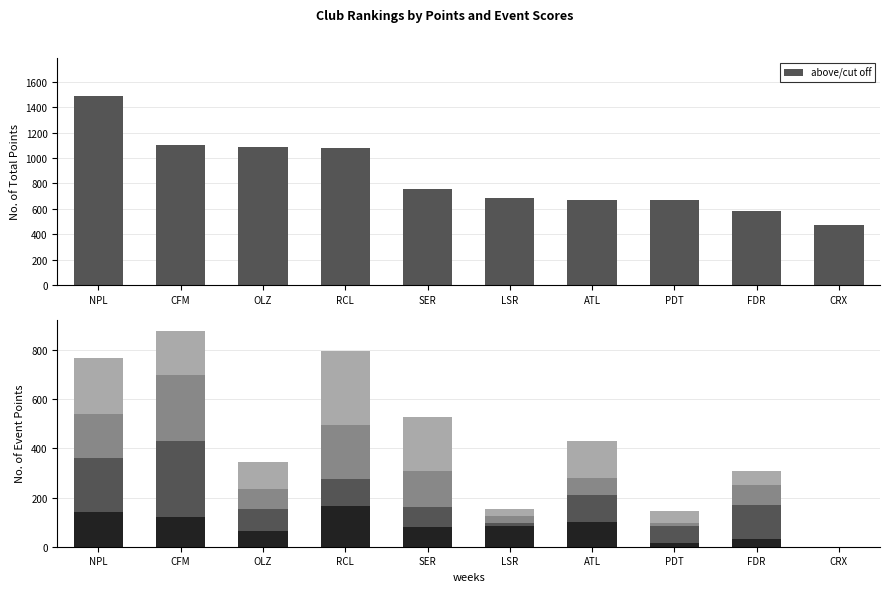

What is the value of the Punti bar at the 10th from the left?

470